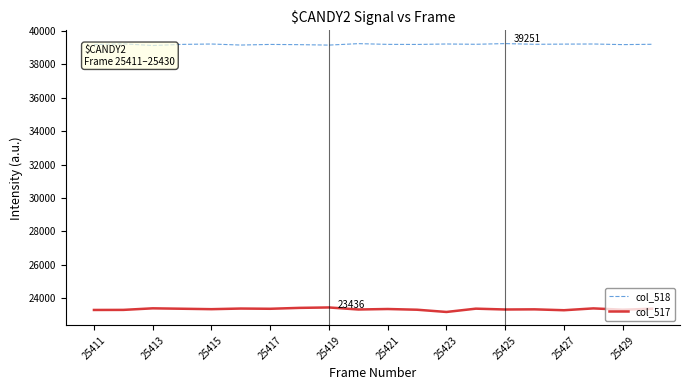

What is the lowest value of the col_517 series?

23166